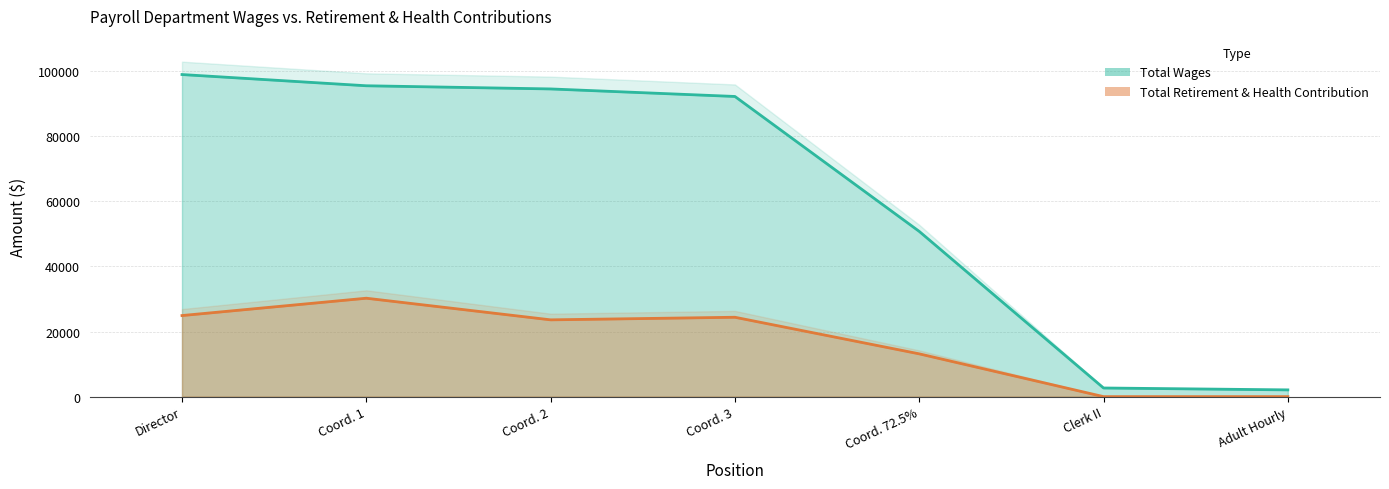

What is the lowest value of the Total Wages series?

2073